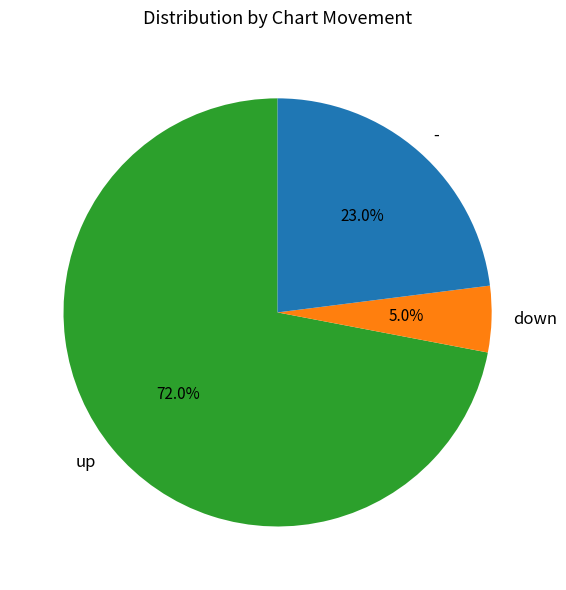

Which category accounts for the majority?

up